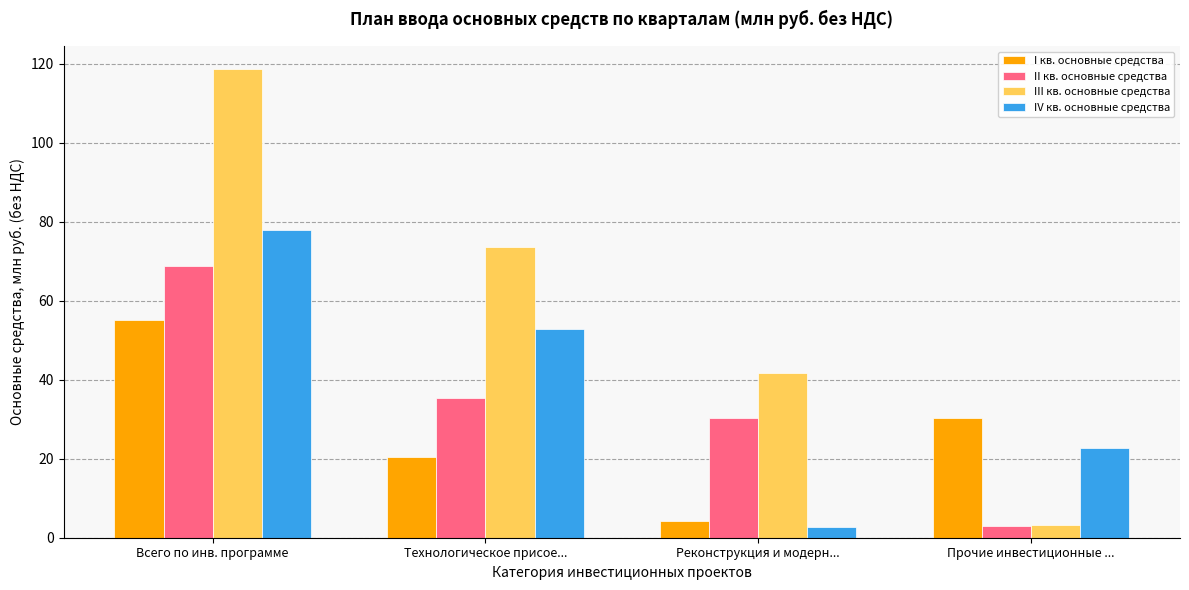

The value of IV кв. основные средства at Прочие инвестиционные ... is 22.7. True or false?

True